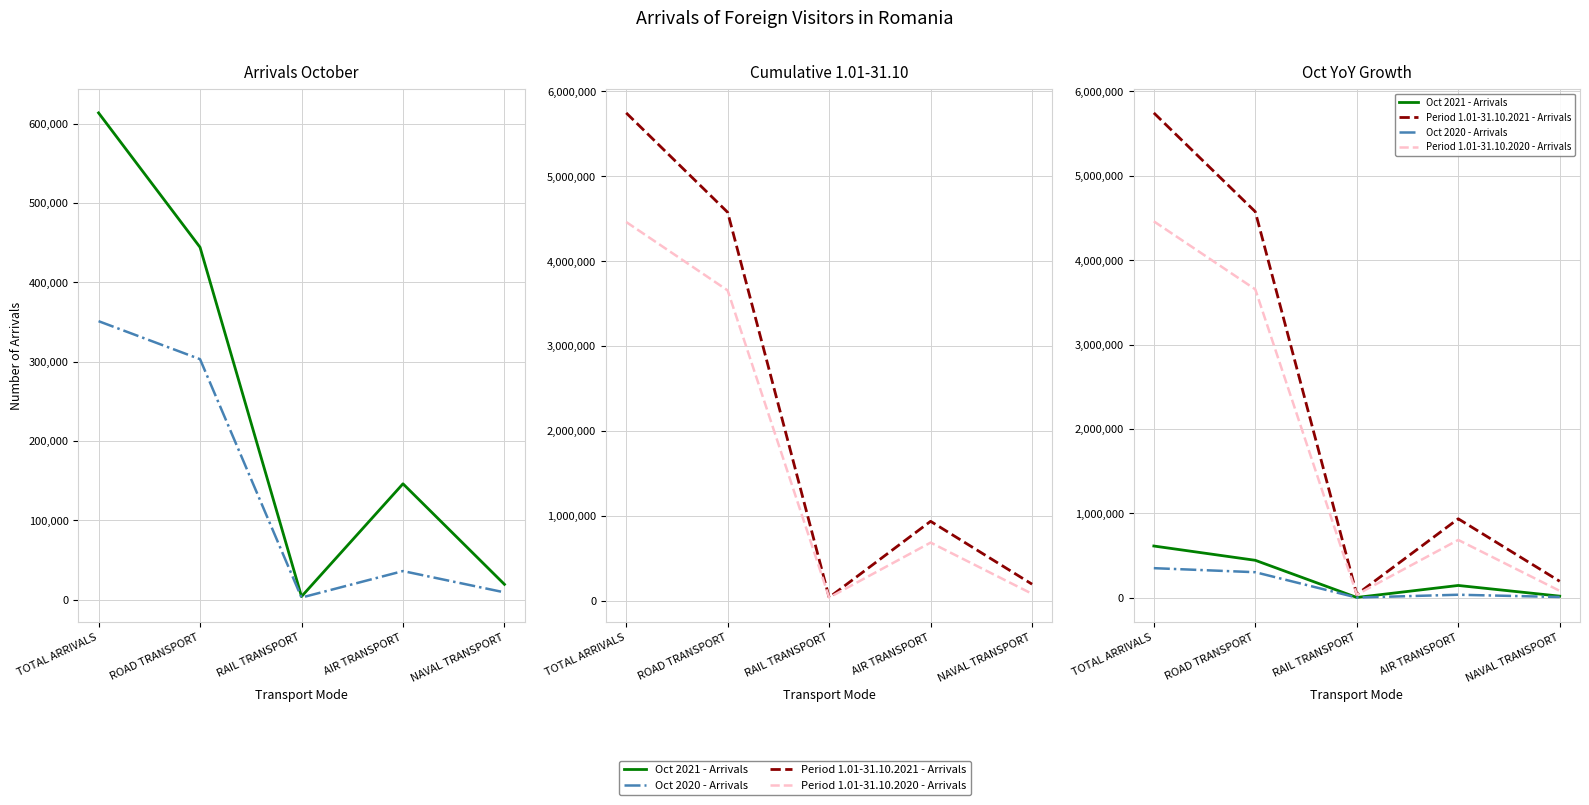

Which series has the largest total across all categories?

Period 1.01-31.10.2021 - Arrivals